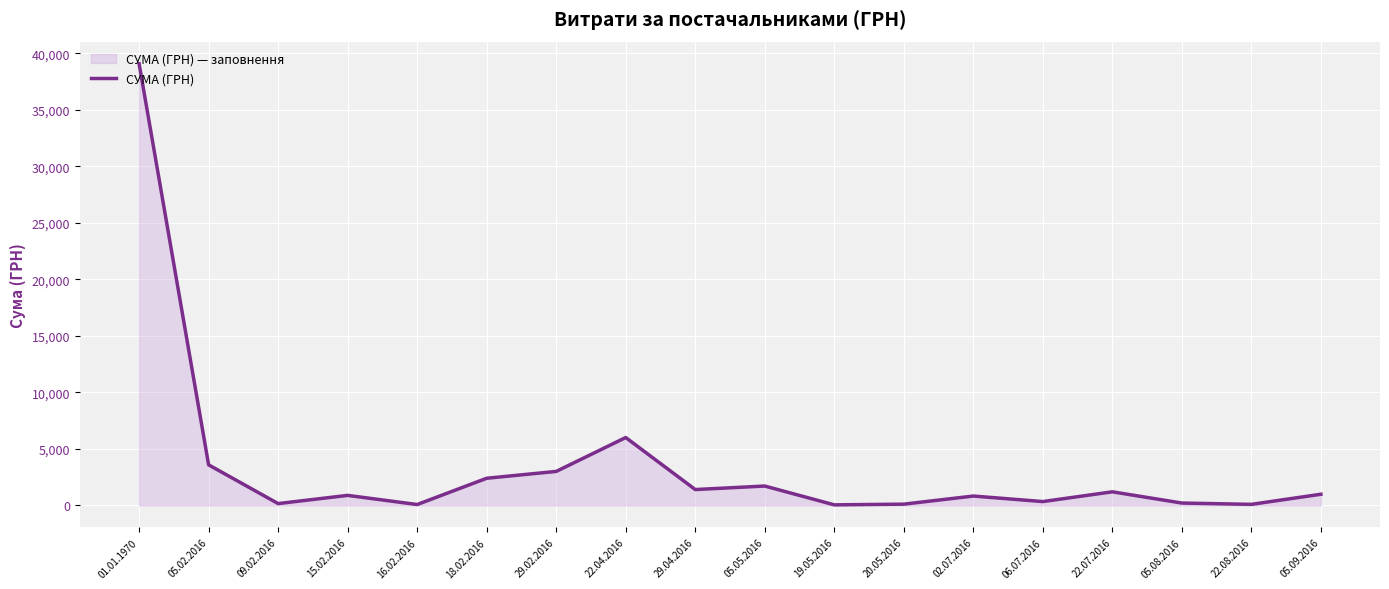

List the labels in order of value, largest first.

01.01.1970, 22.04.2016, 05.02.2016, 29.02.2016, 18.02.2016, 05.05.2016, 29.04.2016, 22.07.2016, 05.09.2016, 15.02.2016, 02.07.2016, 06.07.2016, 05.08.2016, 09.02.2016, 20.05.2016, 22.08.2016, 16.02.2016, 19.05.2016